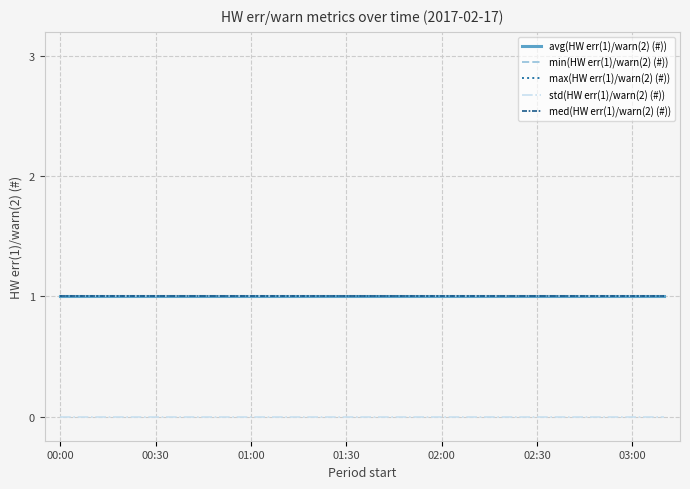

Does the chart display data point markers on the line(s)?

No